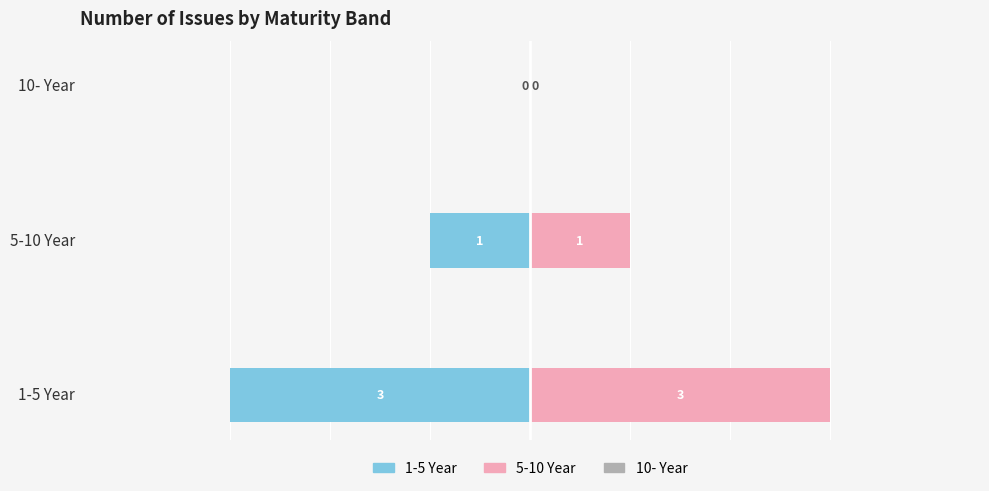

Which series has the largest total across all categories?

5-10 Year